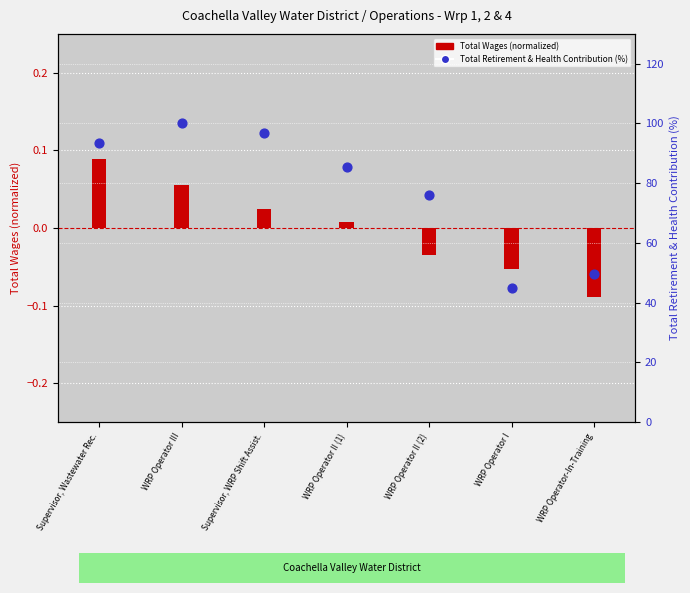

Which series reaches the minimum Y coordinate?

Total Wages